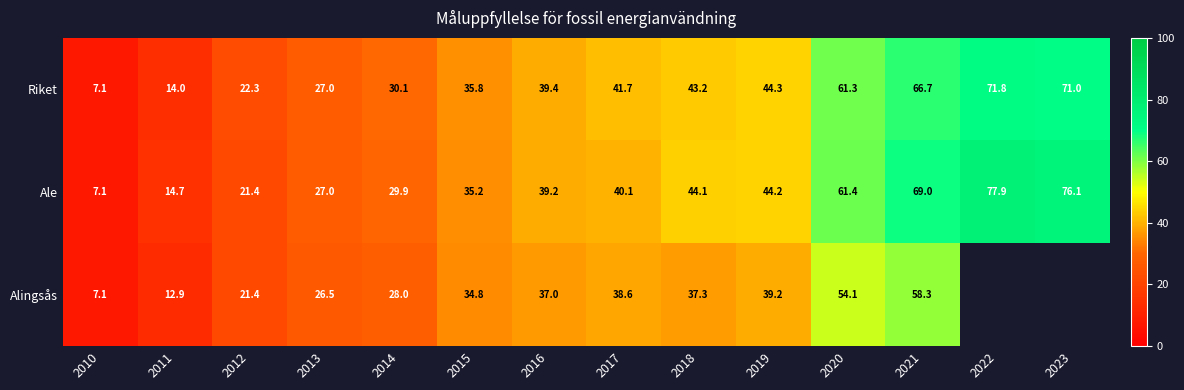

At which label does Ale first exceed 40?

2017